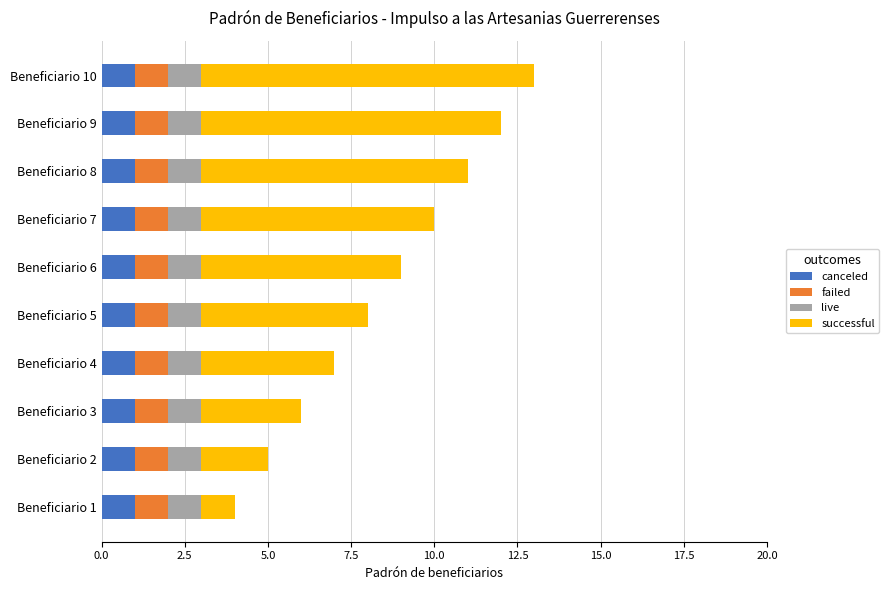

The canceled series shows 2 at Beneficiario 2. True or false?

False